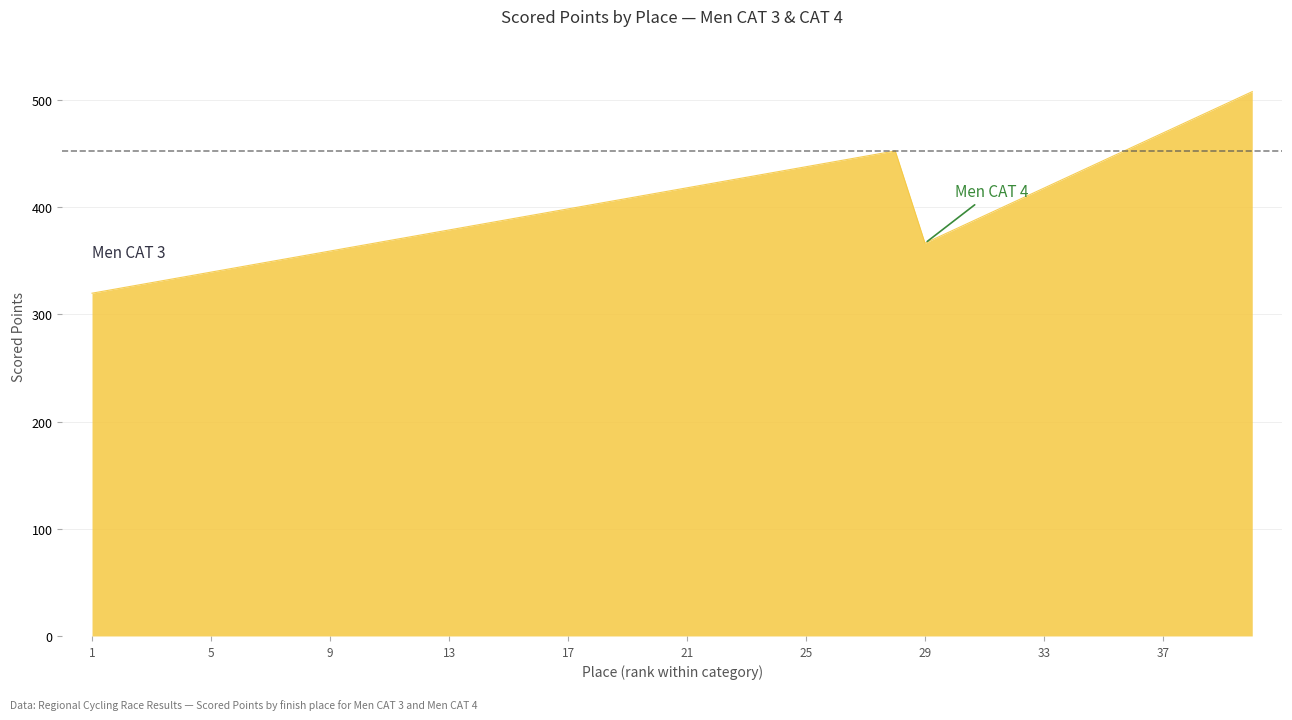

How many lines are shown in the chart?

1